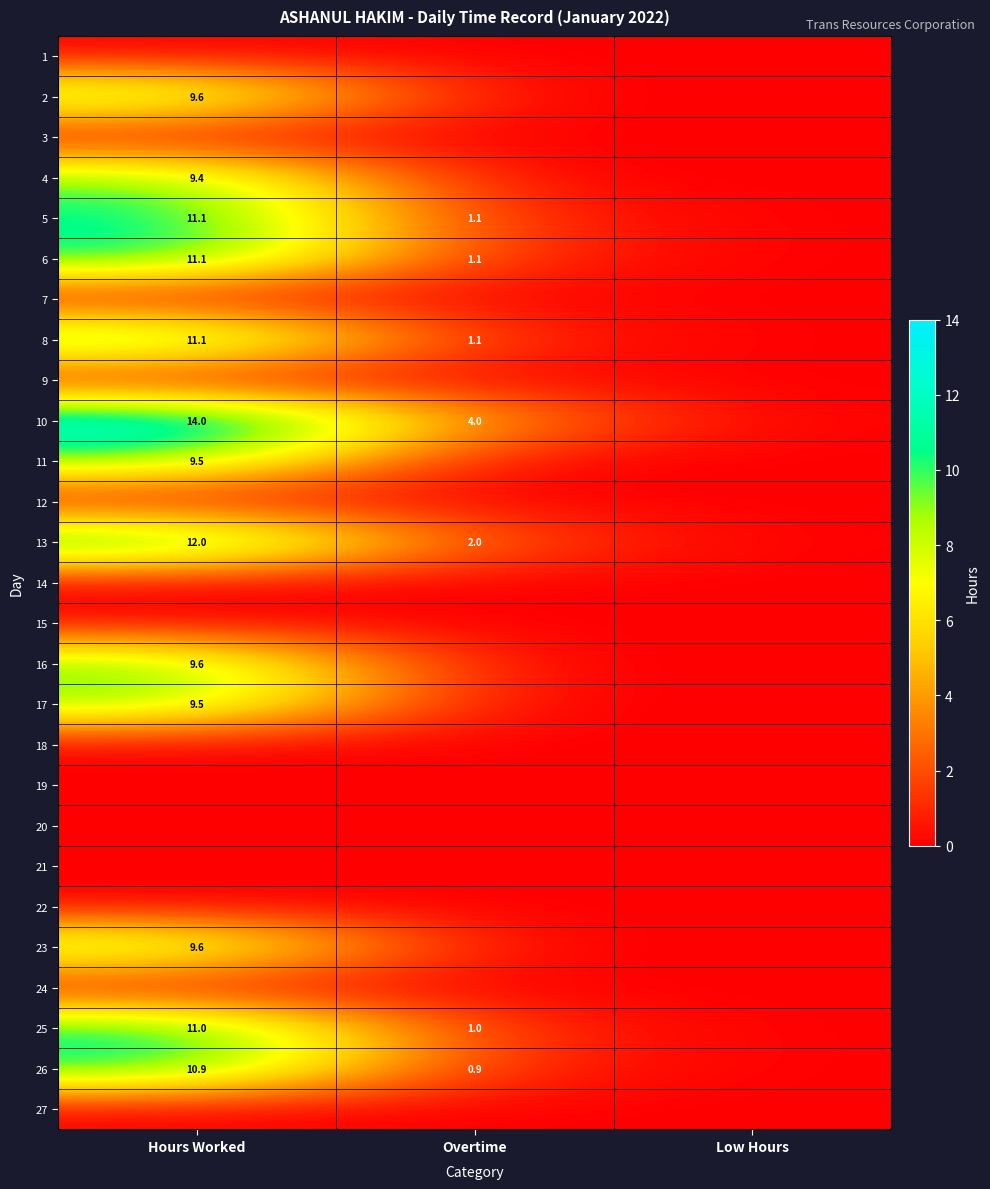

What is the difference between the 10 values at Overtime and Hours Worked?

10.0